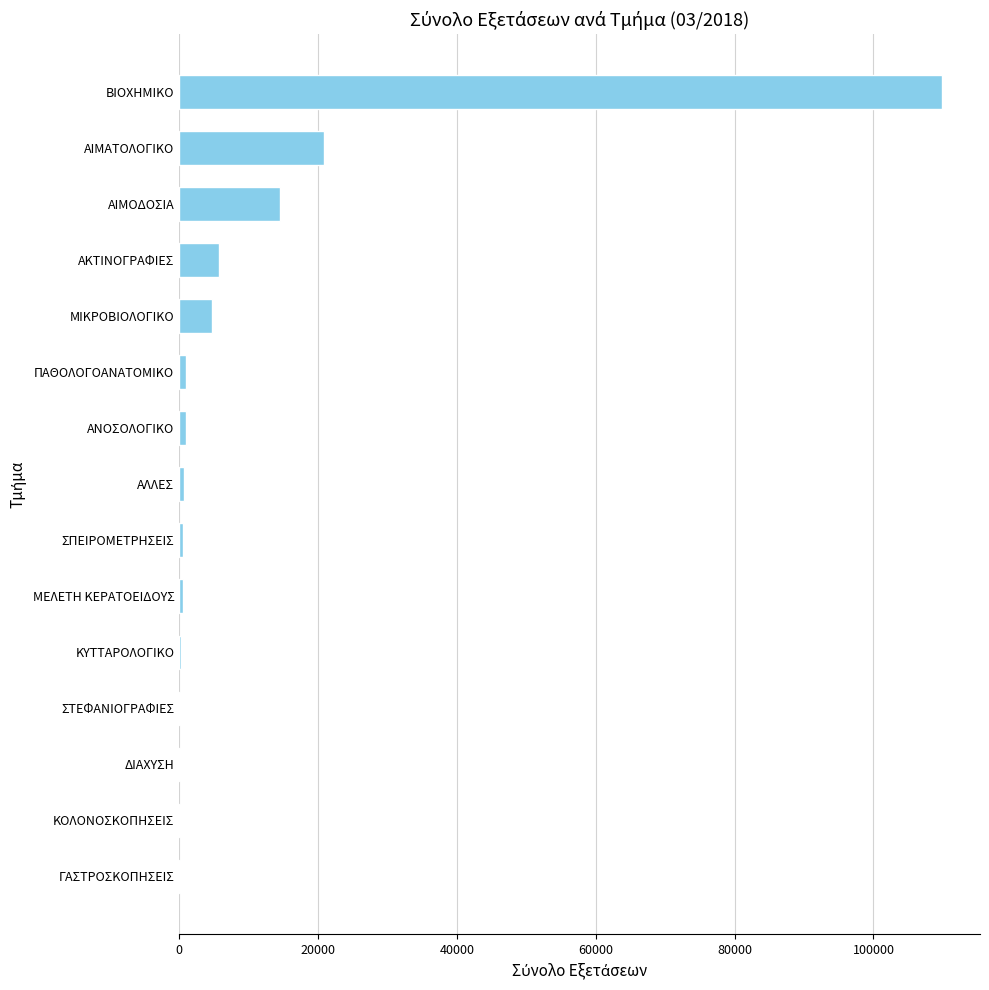

What is the sum of all values?

160361